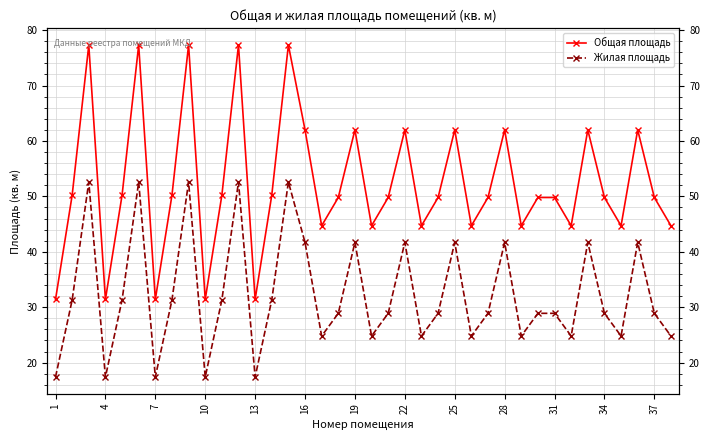

At how many categories does at least one series exceed 55?

12